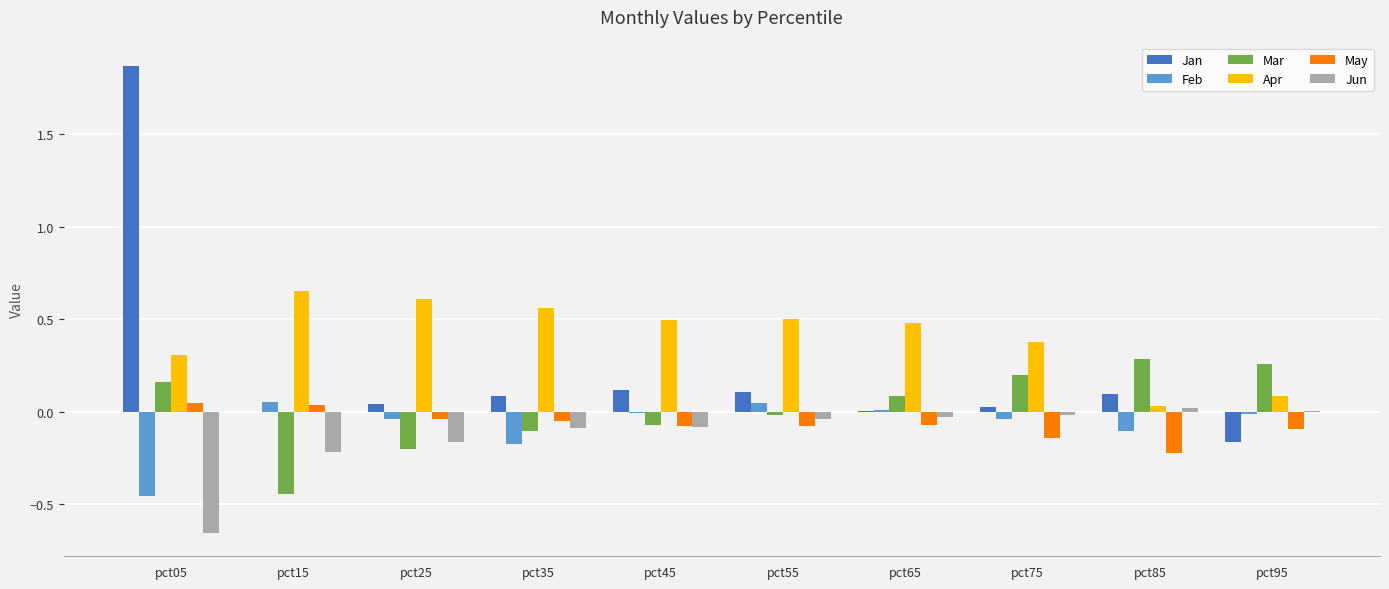

At which label does Jan reach its peak?

pct05